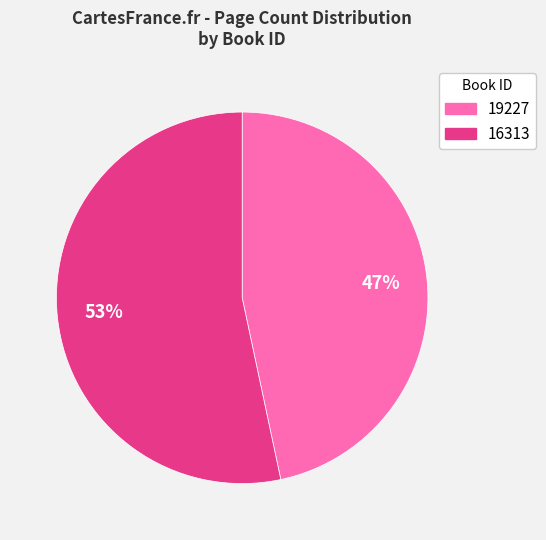

Combined, do 16313 and 19227 account for over 50%?

Yes